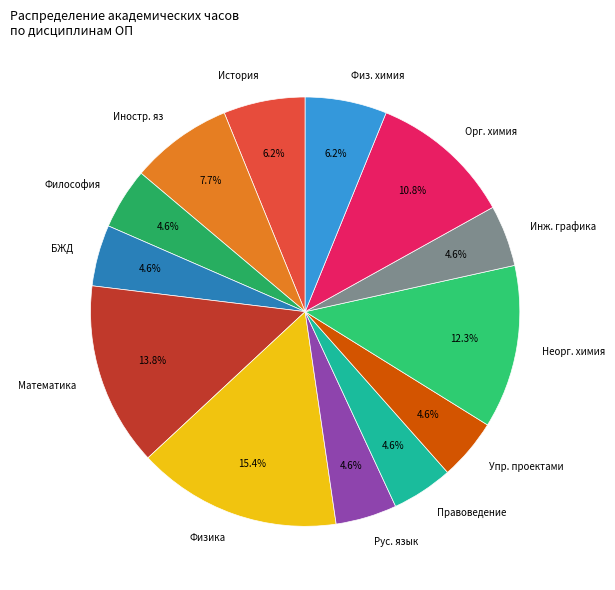

To the nearest percent, what is the difference between the largest and smallest slice percentages?

11%